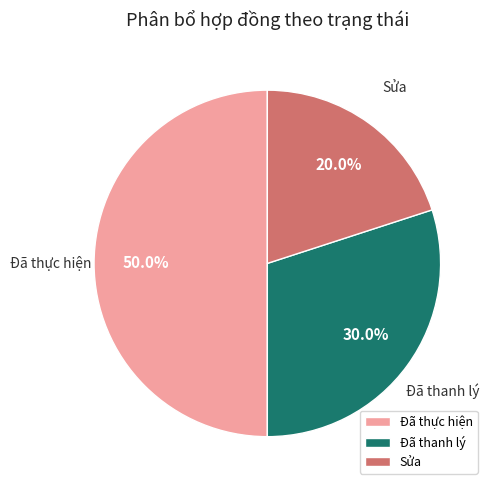

Rank the categories by value from highest to lowest.

Đã thực hiện, Đã thanh lý, Sửa